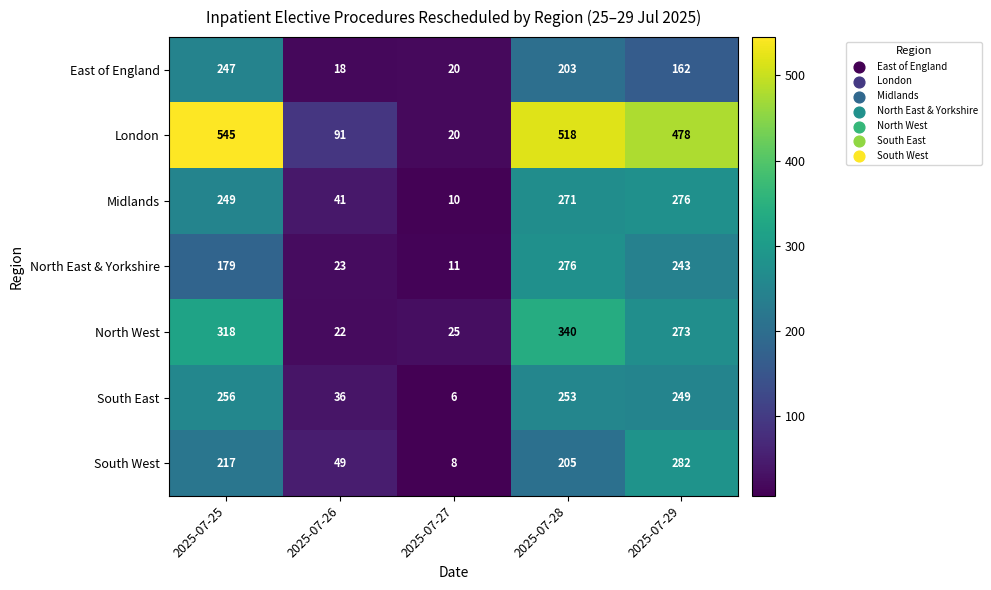

What is the sum of the North West values at 2025-07-27 and 2025-07-28?

365